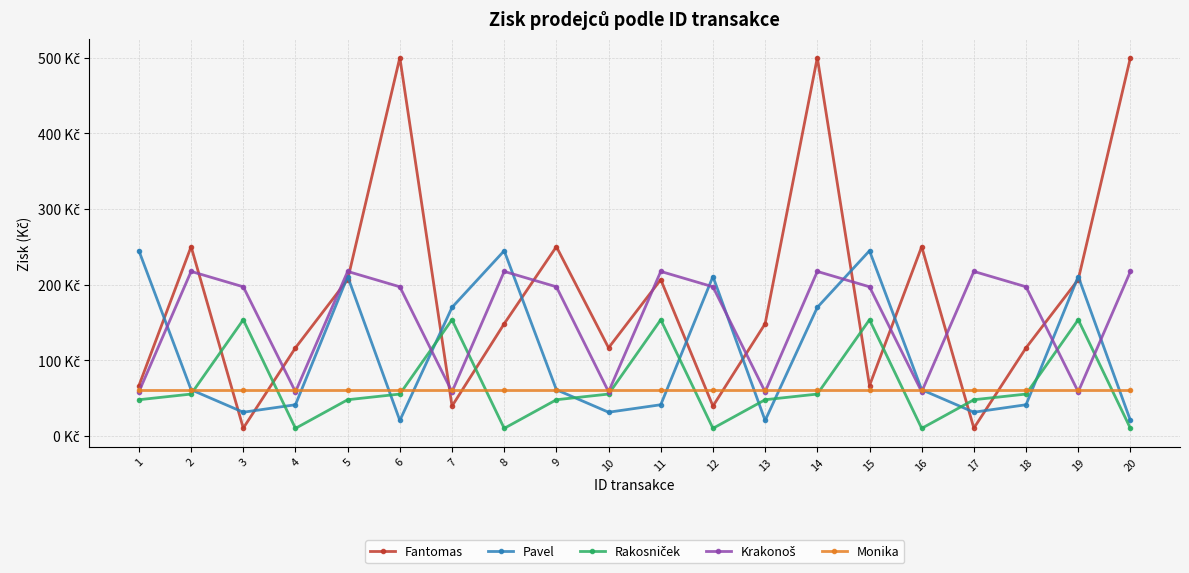

Which series changed the most between 7 and 17?

Krakonoš